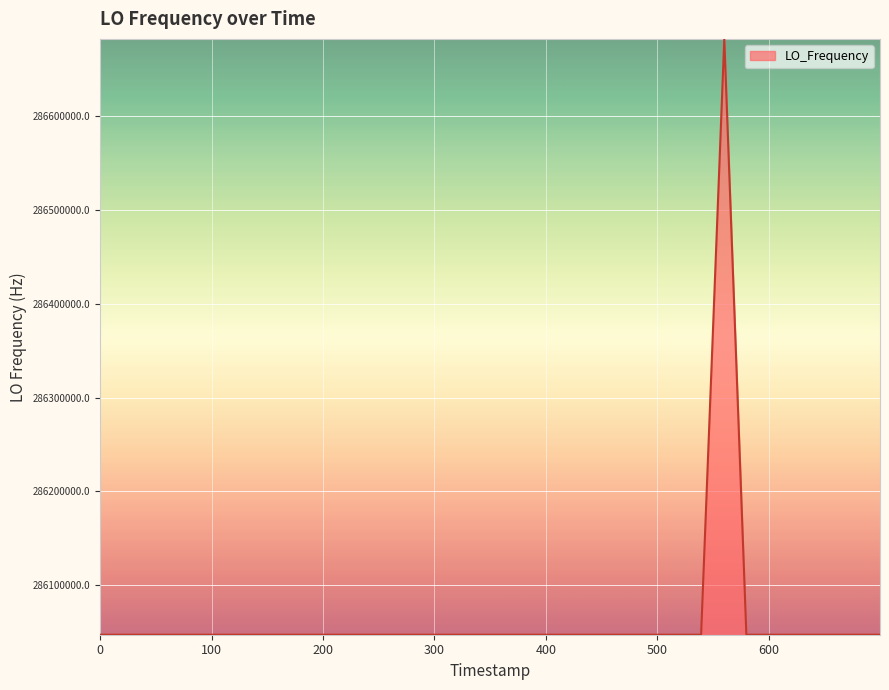

What is the difference between the maximum and minimum values?

635709.6